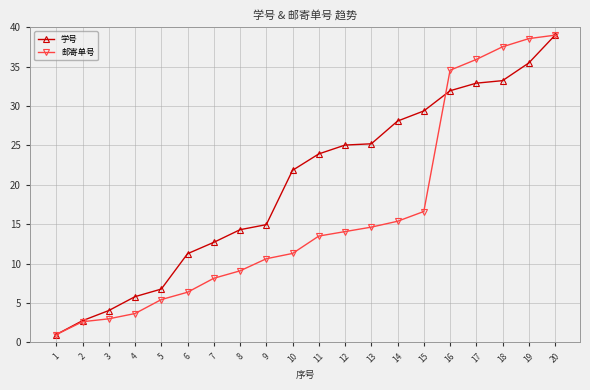

Where does the 学号 series first go above 23?

11